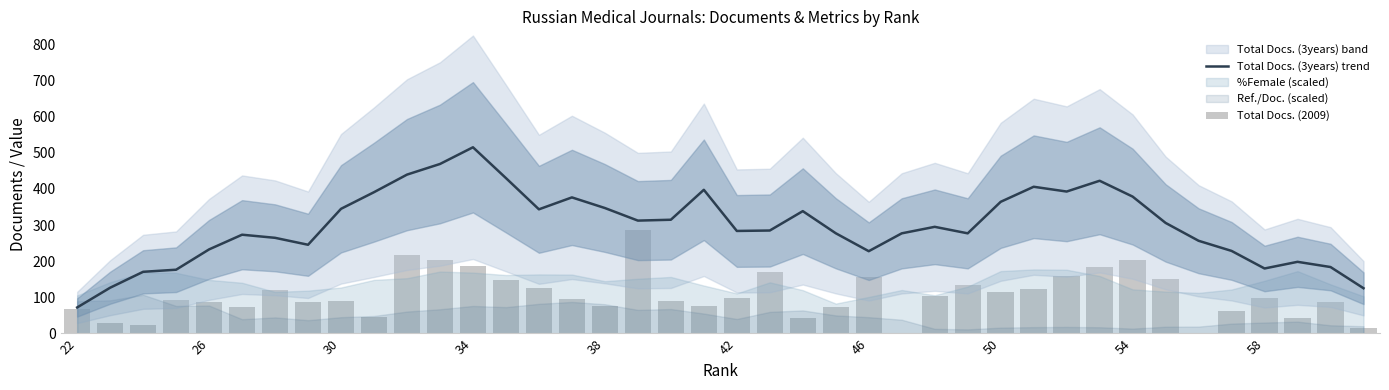

What is the value of the Total Docs. (3years) trend bar at the 29th from the left?

364.2